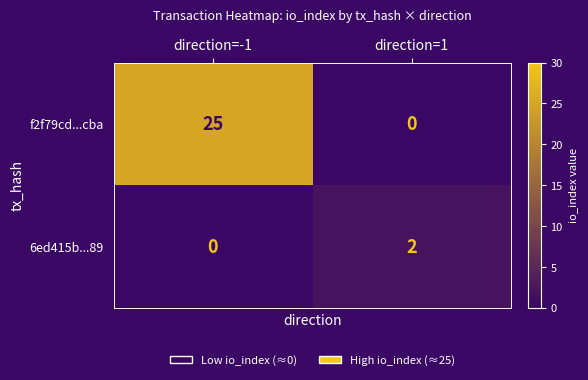

What value does the f2f79cd...cba series have at direction=-1?

25